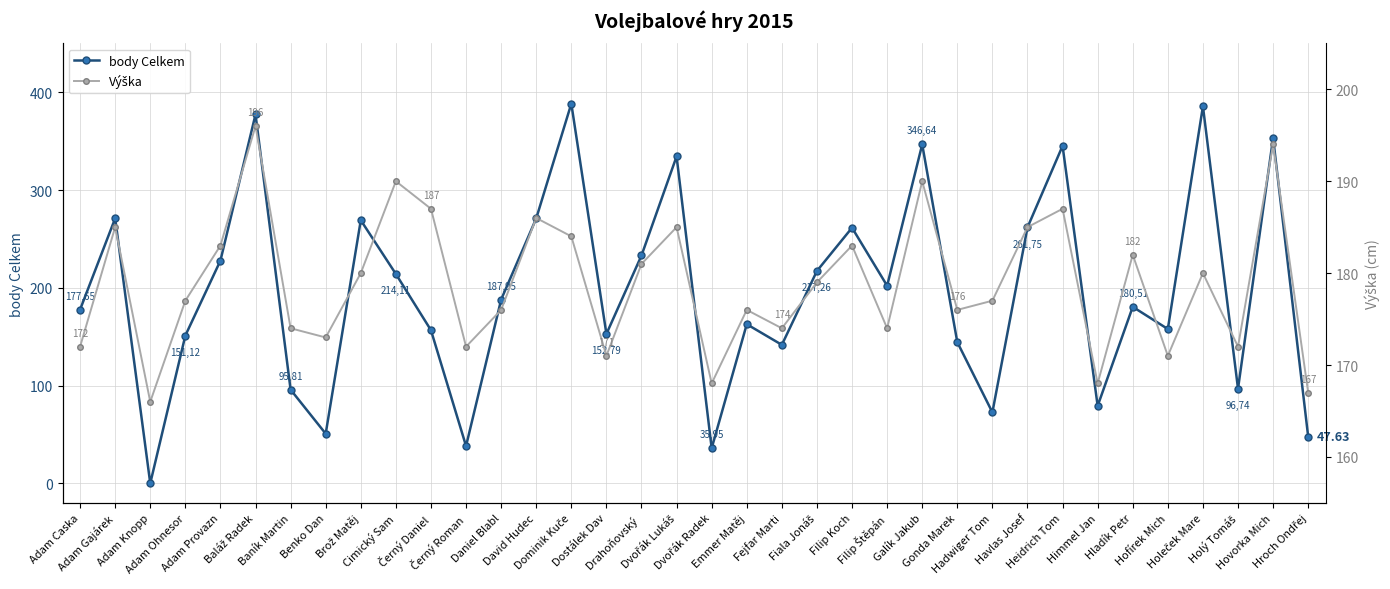

What is the difference between the maximum and minimum values in the body Celkem series?

388.3